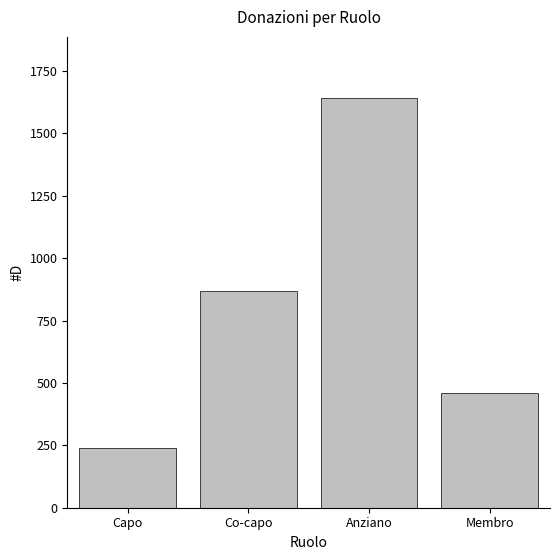

Reading left to right, what are all the values shown in this chart?

238	870	1641	460